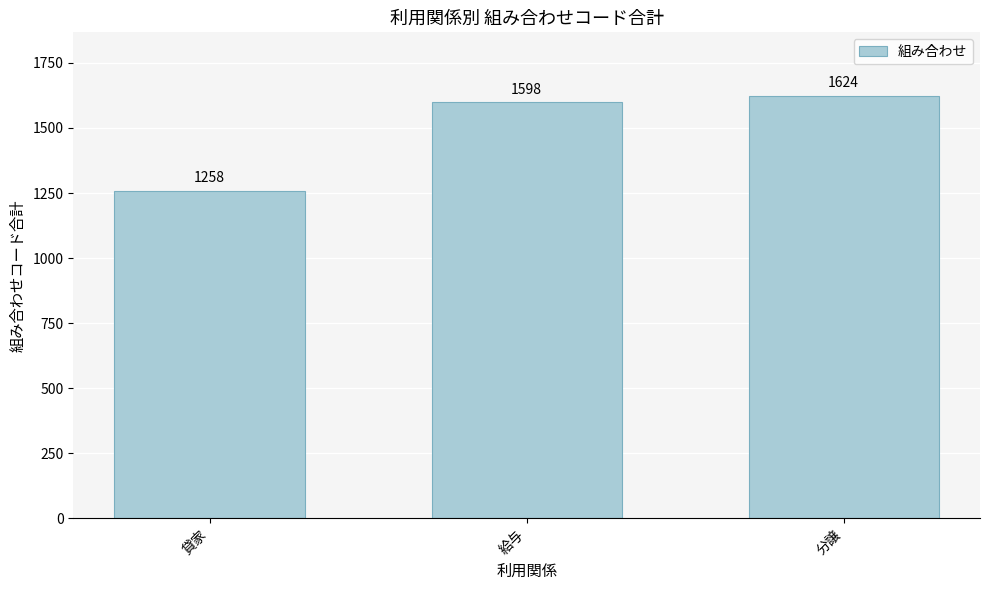

What is the label of the 1st bar from the right?

分譲